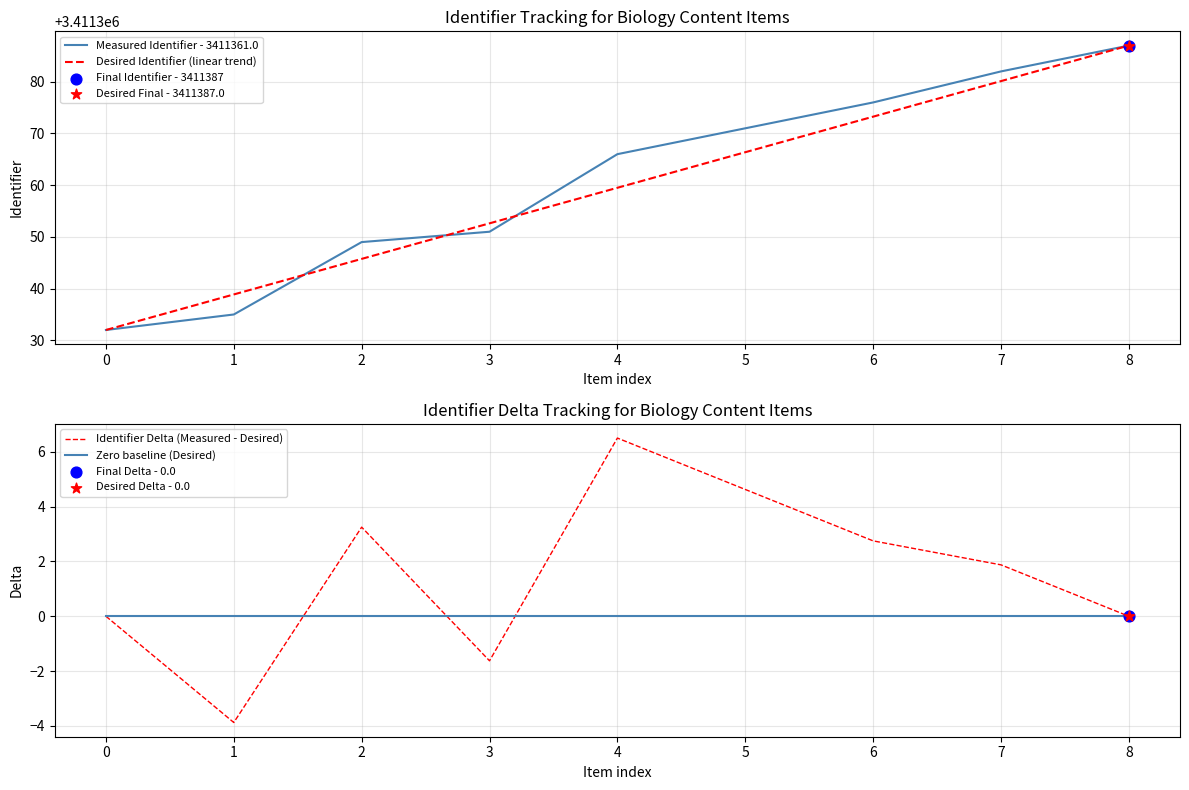

Which series contains the lowest Y value?

Identifier Delta (Measured - Desired)